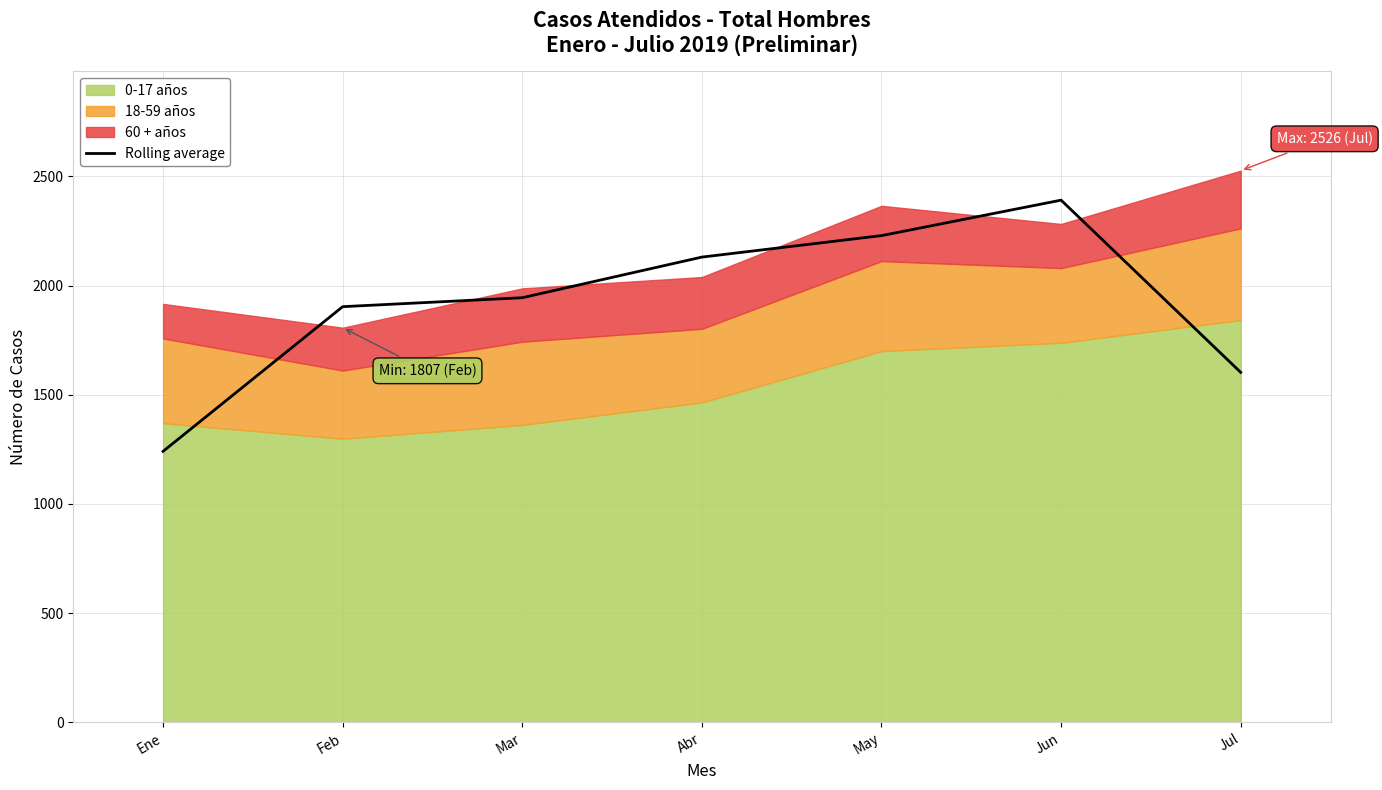

The value at Abr is 2130.3. True or false?

True